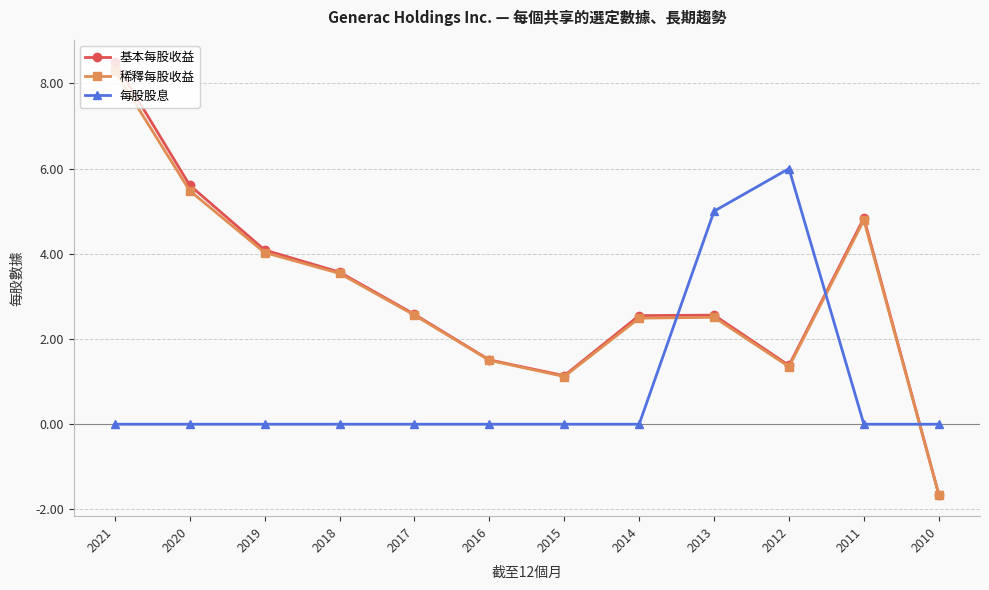

What is the value of the 基本每股收益 point at the 9th from the left?

2.6